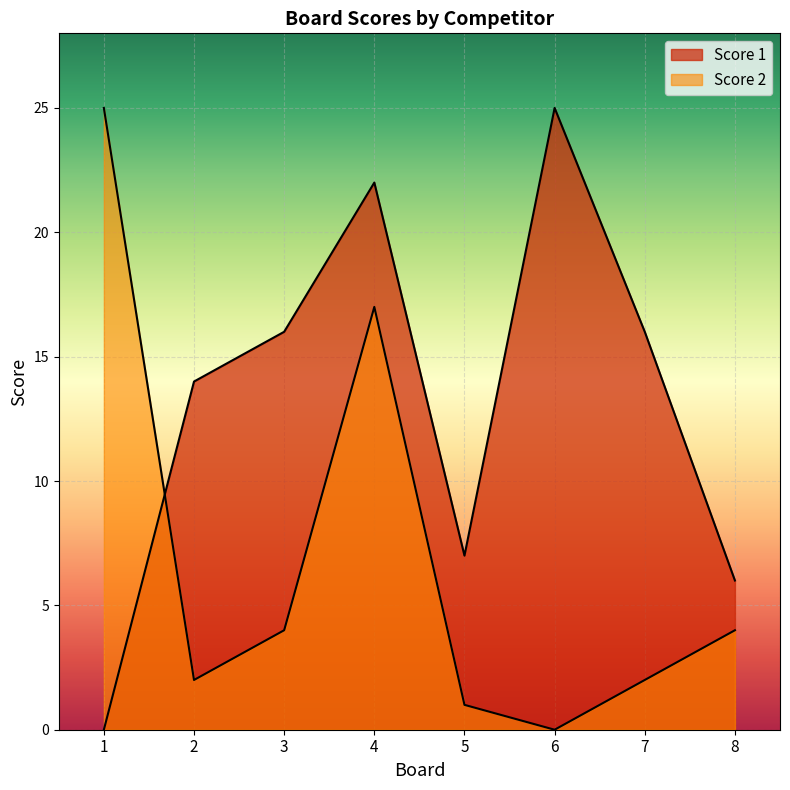

What is the total value across all series at 8?

10